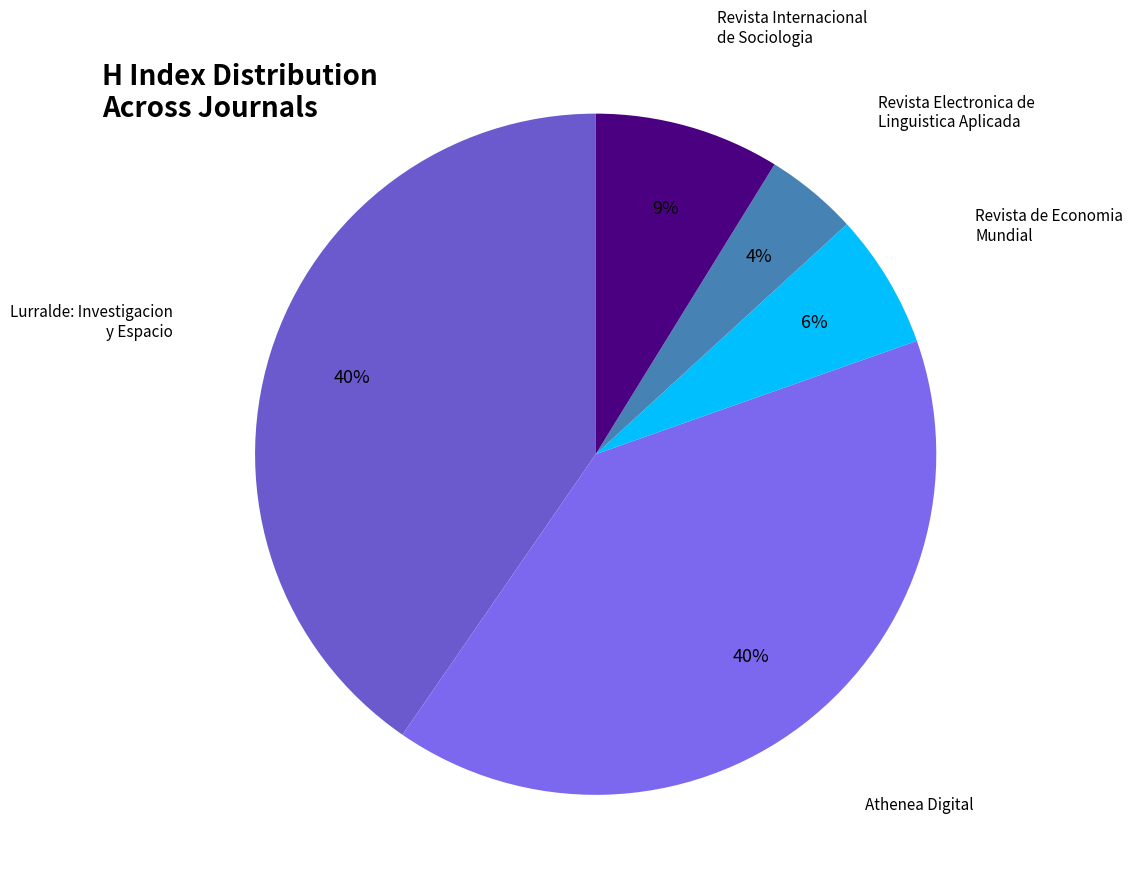

Which category has the smallest portion of the pie?

Revista Electronica de Linguistica Aplicada